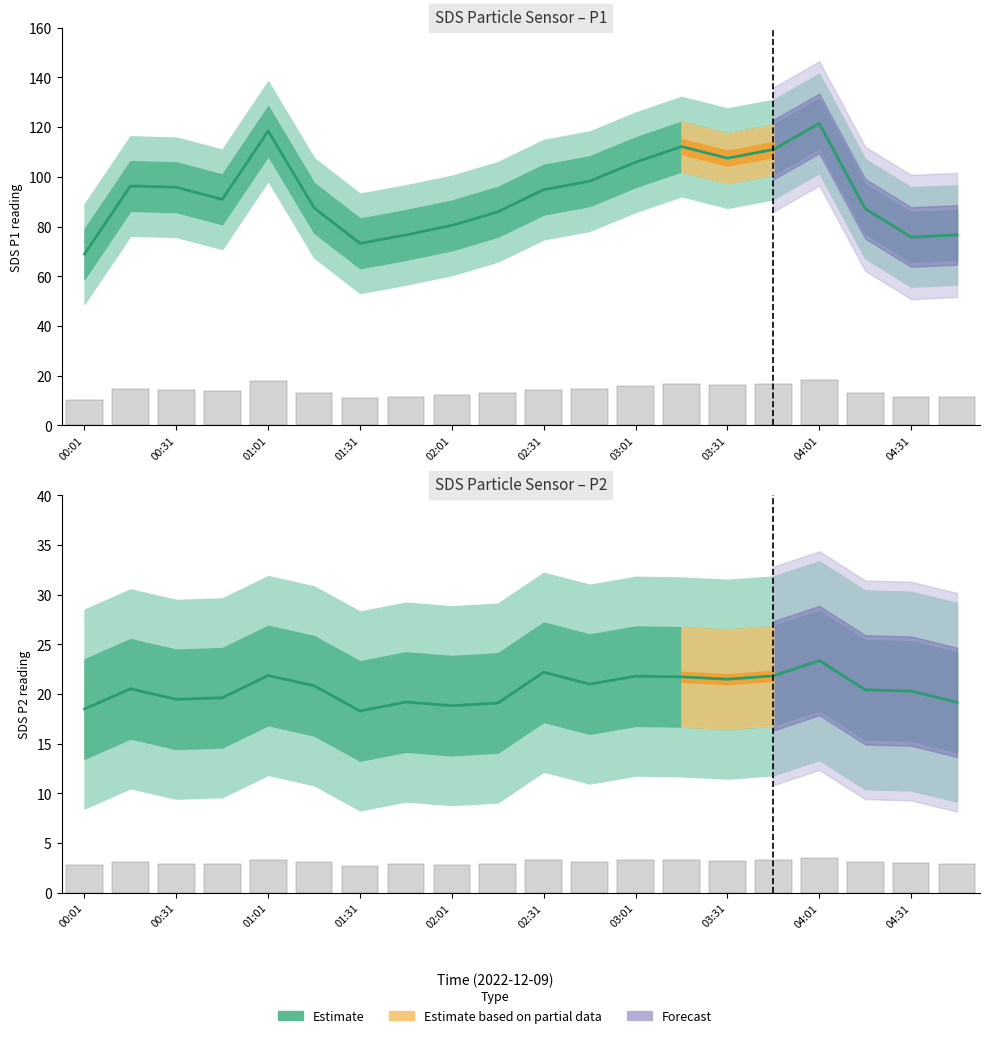

The SDS_P1 series shows 12.1 at 02:01. True or false?

True